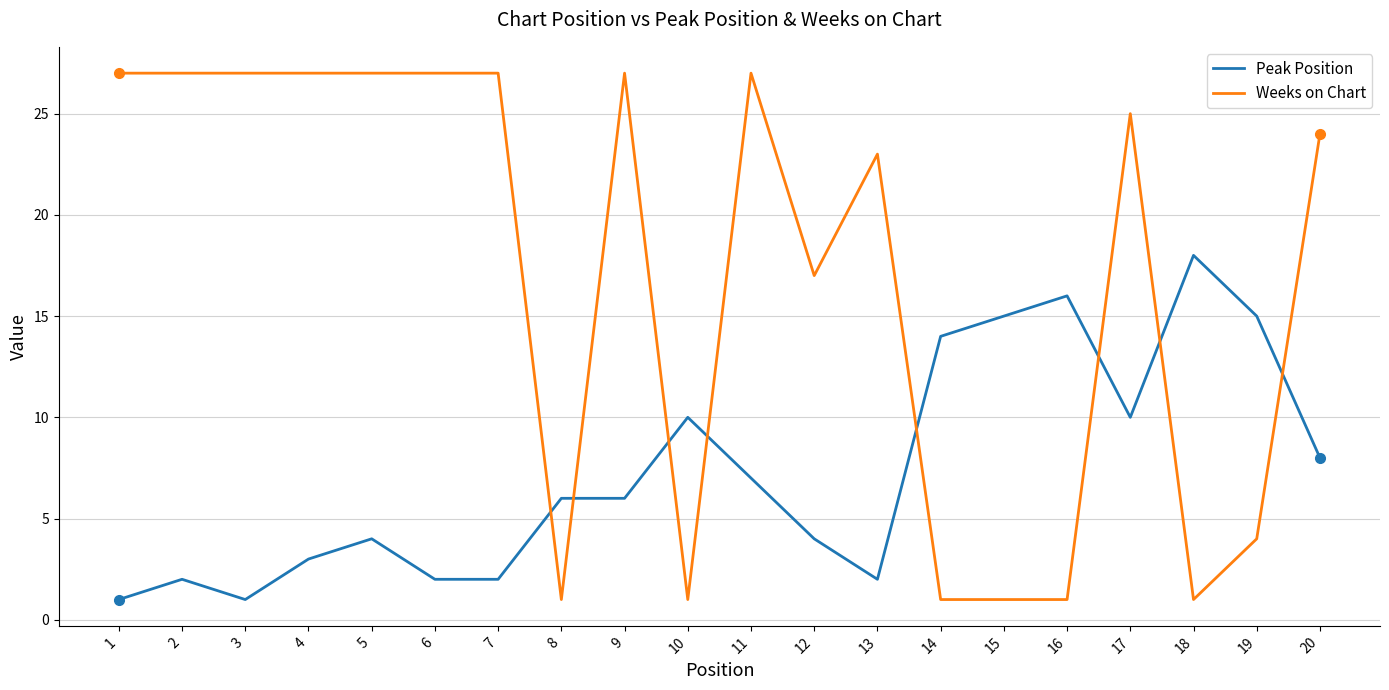

What is the total value across all series at 2?

29